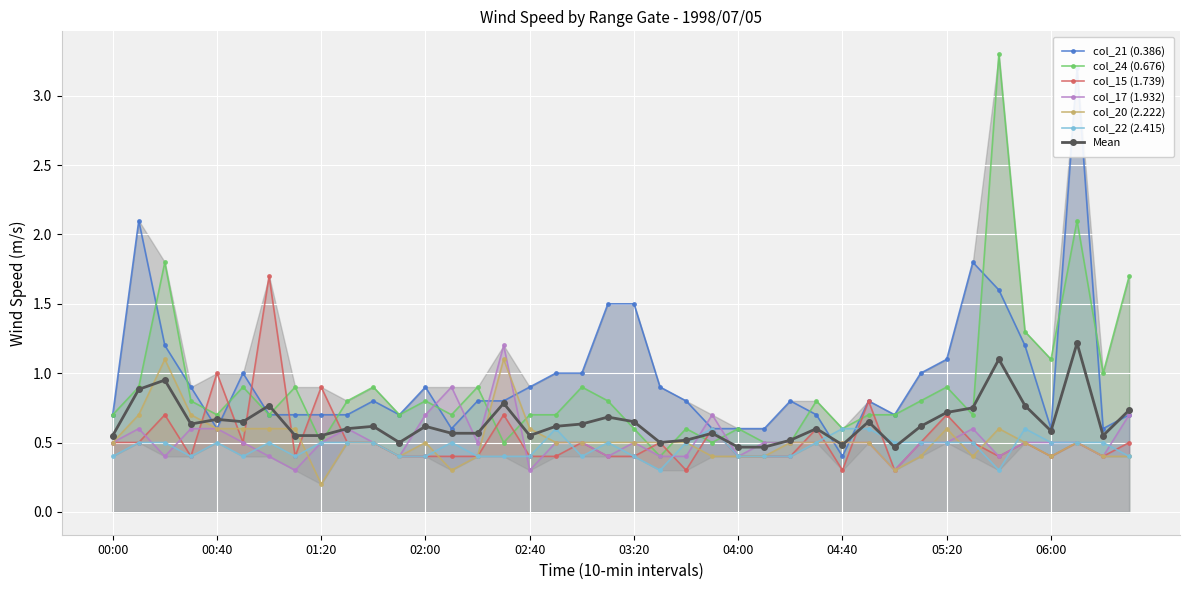

The value of col_20 (2.222) at 06:10 is 0.5. True or false?

True